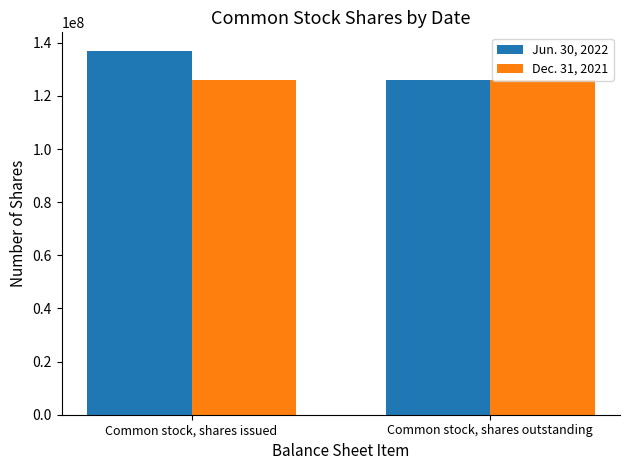

The value of Jun. 30, 2022 at Common stock, shares issued is 137097860. True or false?

True